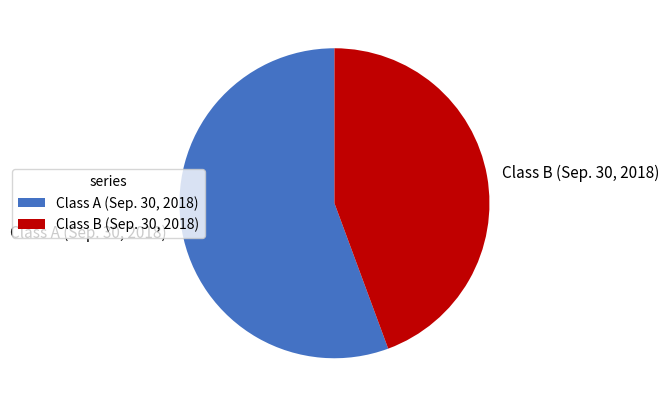

Which slice is the smallest?

Class B (Sep. 30, 2018)